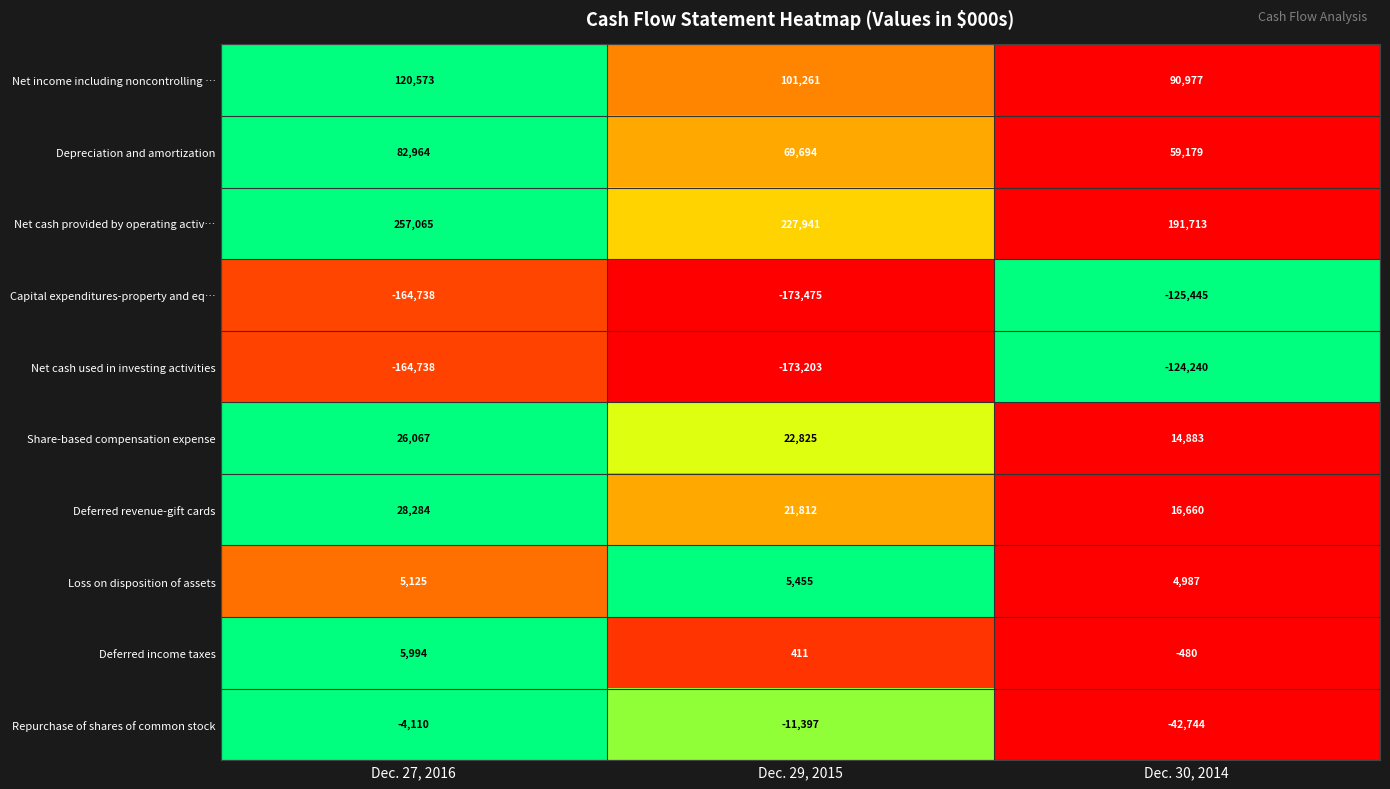

Rank the series at Dec. 29, 2015 from lowest to highest value.

Capital expenditures-property and eq…, Net cash used in investing activities, Repurchase of shares of common stock, Deferred income taxes, Loss on disposition of assets, Deferred revenue-gift cards, Share-based compensation expense, Depreciation and amortization, Net income including noncontrolling …, Net cash provided by operating activ…